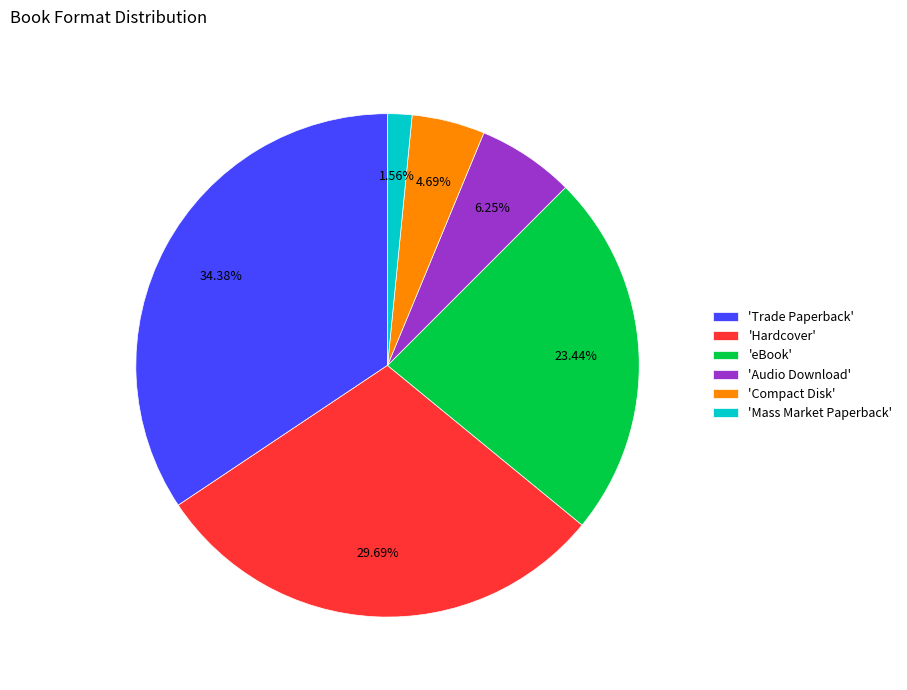

Do 'Compact Disk' and 'Audio Download' together represent more than half of the pie?

No